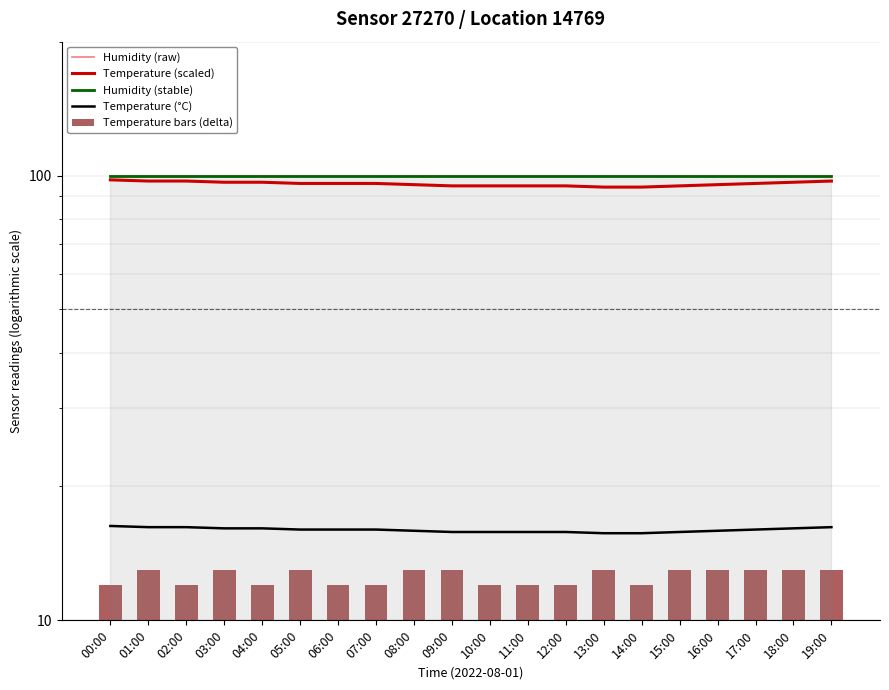

Reading right to left, what are all the values shown in this chart?

Humidity (raw): 99.9	99.9	99.9	99.9	99.9	99.9	99.9	99.9	99.9	99.9	99.9	99.9	99.9	99.9	99.9	99.9	99.9	99.9	99.9	99.9
Temperature (scaled): 97.2	96.6	96.0	95.4	94.8	94.2	94.2	94.8	94.8	94.8	94.8	95.4	96.0	96.0	96.0	96.6	96.6	97.2	97.2	97.8
Humidity (stable): 99.9	99.9	99.9	99.9	99.9	99.9	99.9	99.9	99.9	99.9	99.9	99.9	99.9	99.9	99.9	99.9	99.9	99.9	99.9	99.9
Temperature (°C): 16.2	16.1	16.0	15.9	15.8	15.7	15.7	15.8	15.8	15.8	15.8	15.9	16.0	16.0	16.0	16.1	16.1	16.2	16.2	16.3
Temperature bars (delta): 13.0	13.0	13.0	13.0	13.0	12.0	13.0	12.0	12.0	12.0	13.0	13.0	12.0	12.0	13.0	12.0	13.0	12.0	13.0	12.0